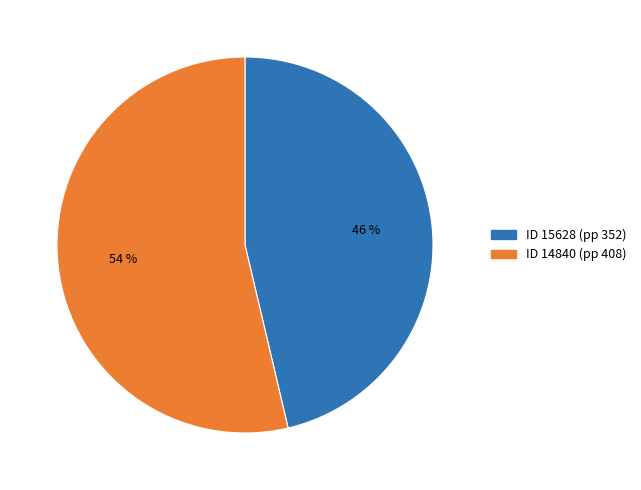

Is there any slice that represents more than half of the pie?

Yes